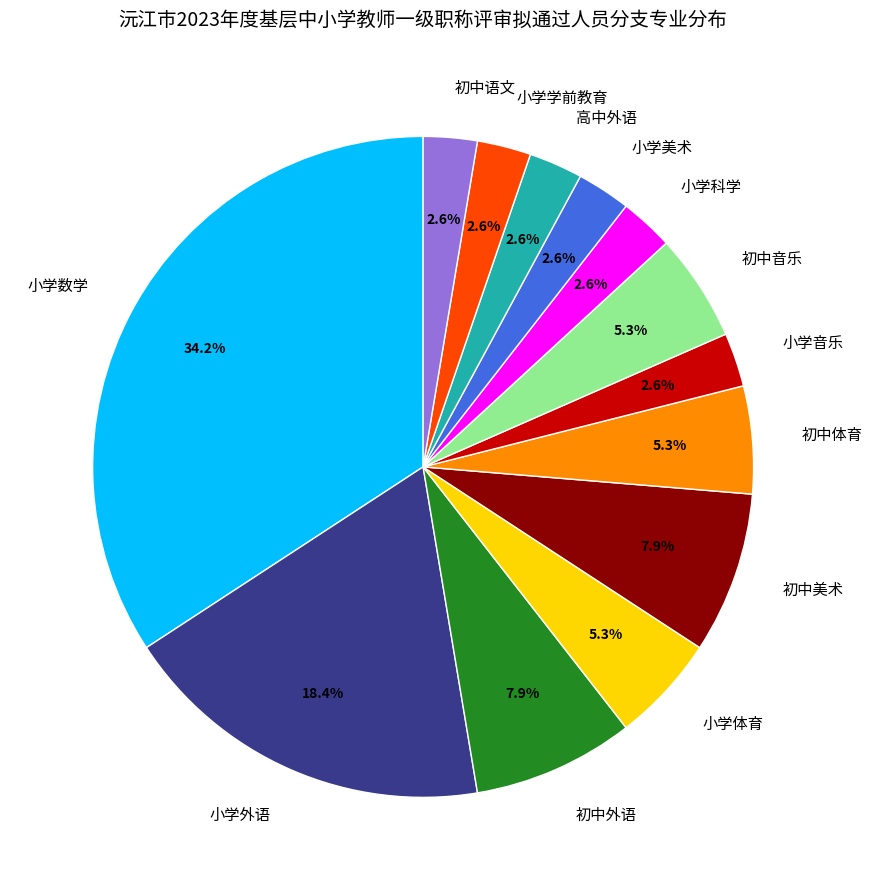

Does 小学外语 represent more than half of the total?

No